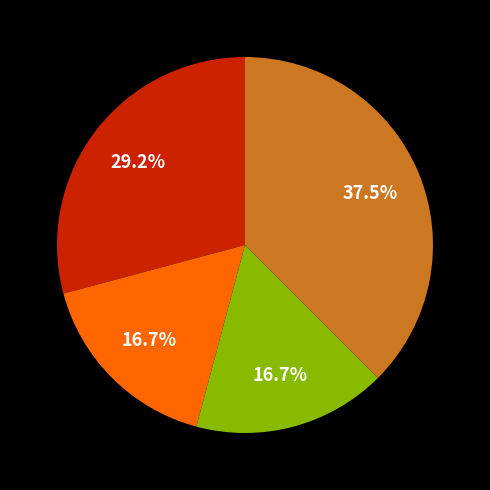

Is there any slice that represents more than half of the pie?

No